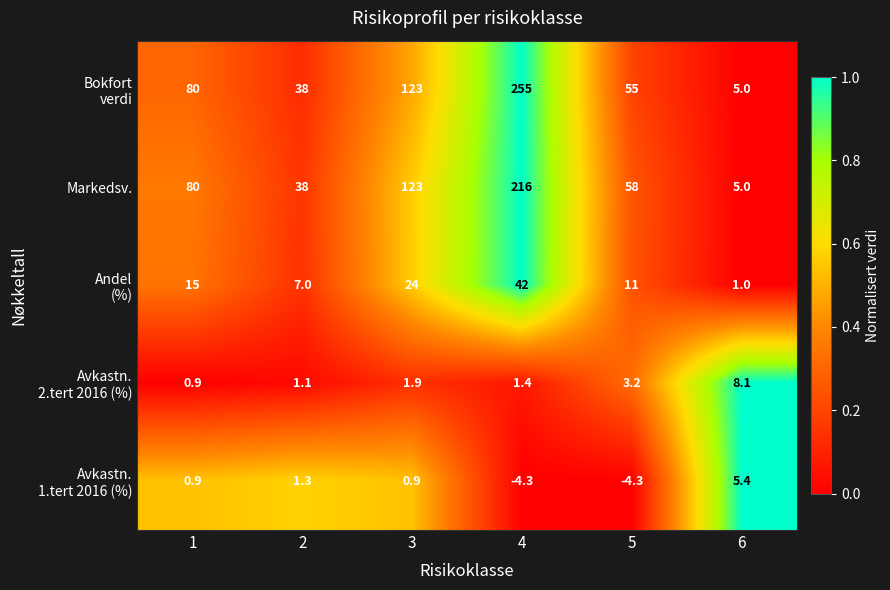

What is the difference between the highest and lowest values at 5?

62.3